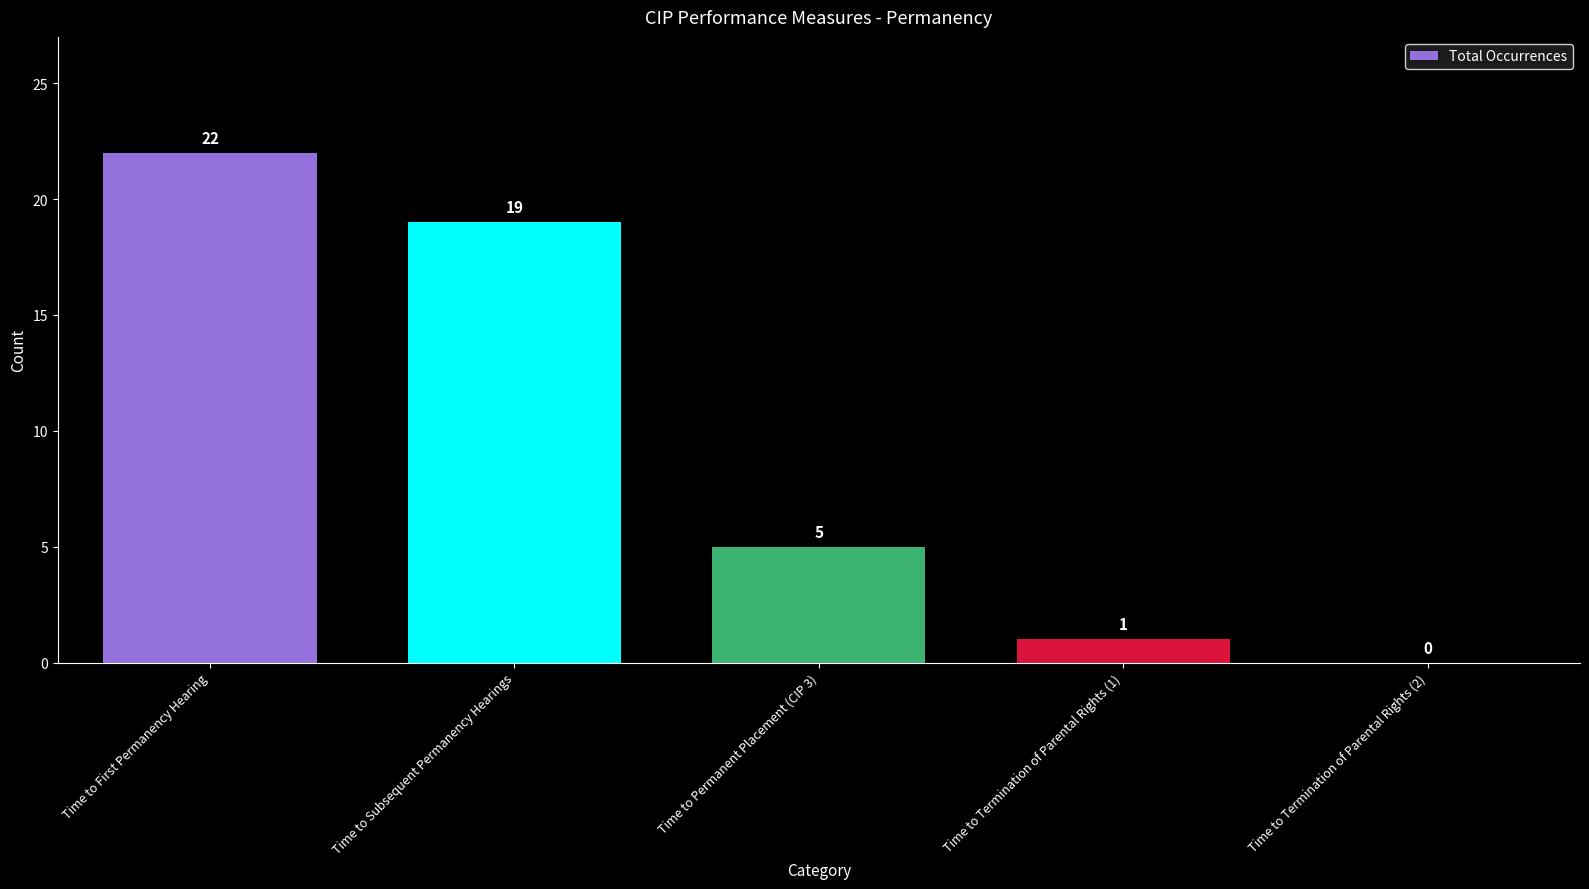

The chart shows a value of 5 at Time to Permanent Placement (CIP 3). True or false?

True